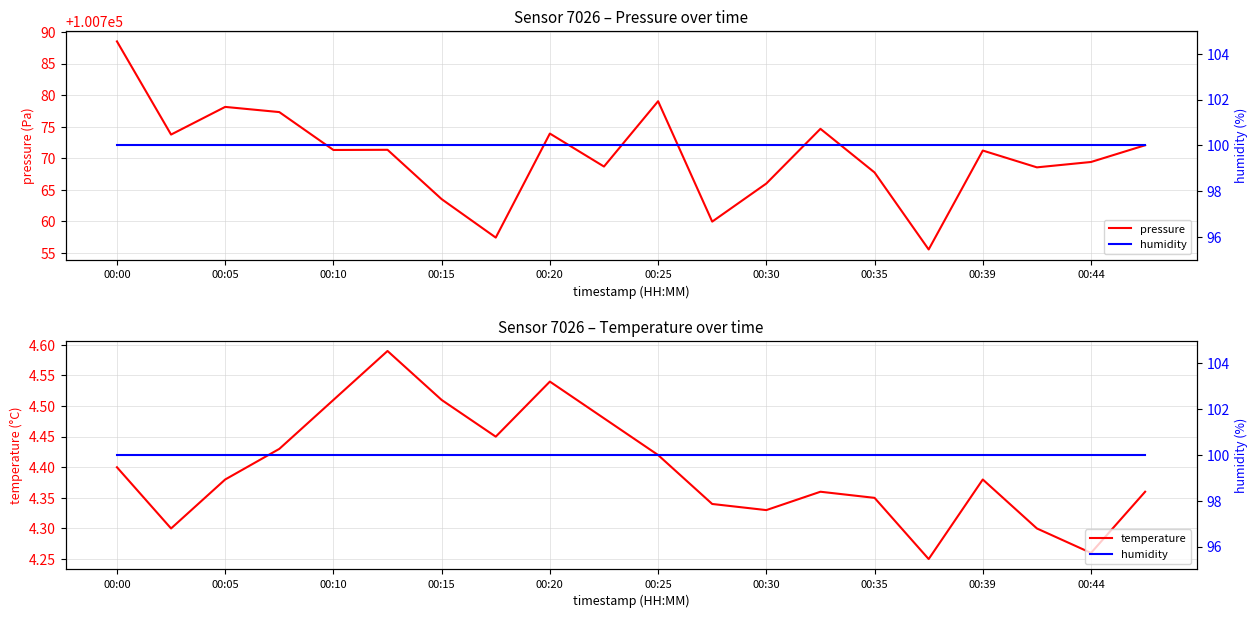

What is the maximum value for pressure?

100788.5